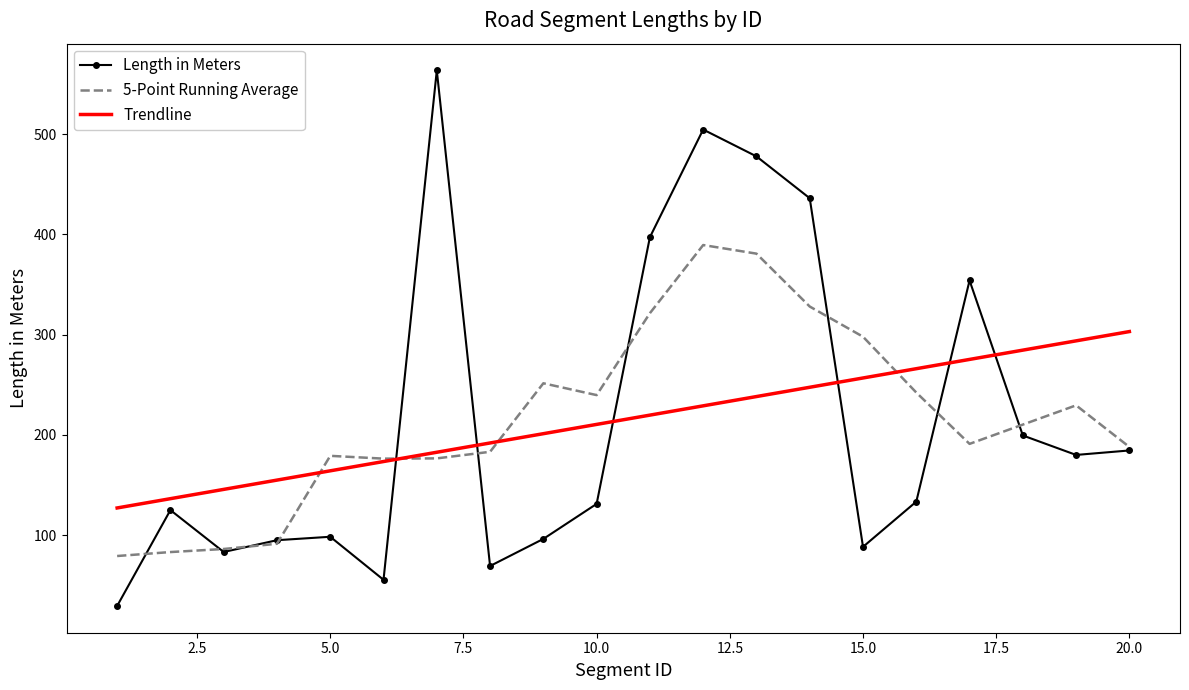

List the series in order of their peak value, highest first.

Length in Meters, 5-Point Running Average, Trendline